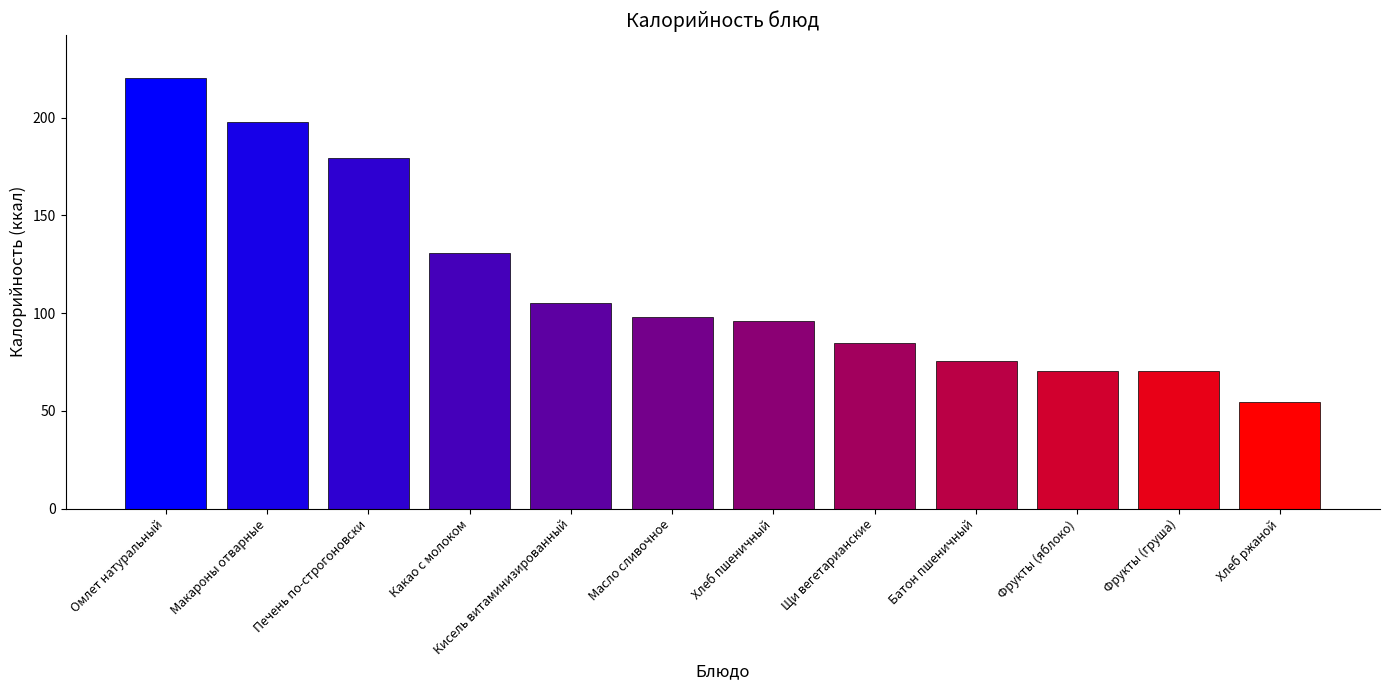

What is the label of the 11th bar from the right?

Макароны отварные